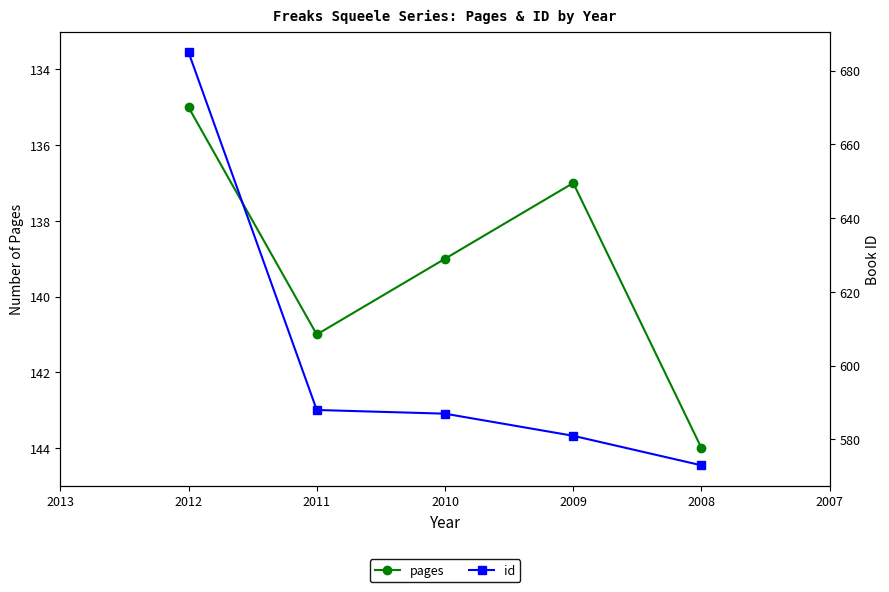

At how many categories does at least one series exceed 272?

5